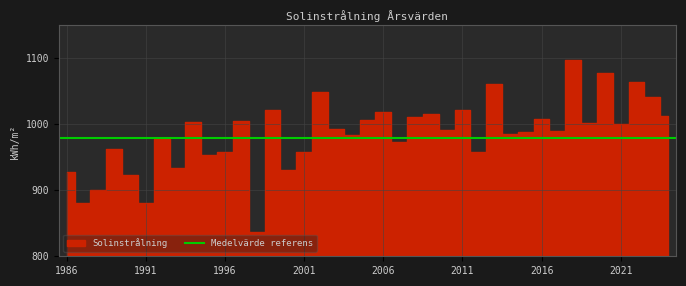

At which category does the chart reach its peak across all series?

2018